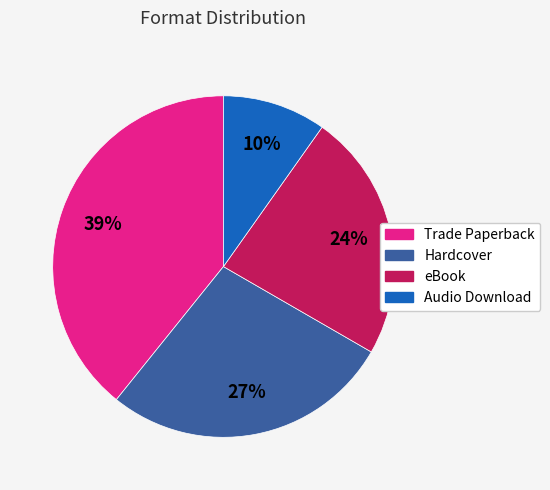

Approximately how many times larger is the value at Audio Download compared to Trade Paperback?

0.3